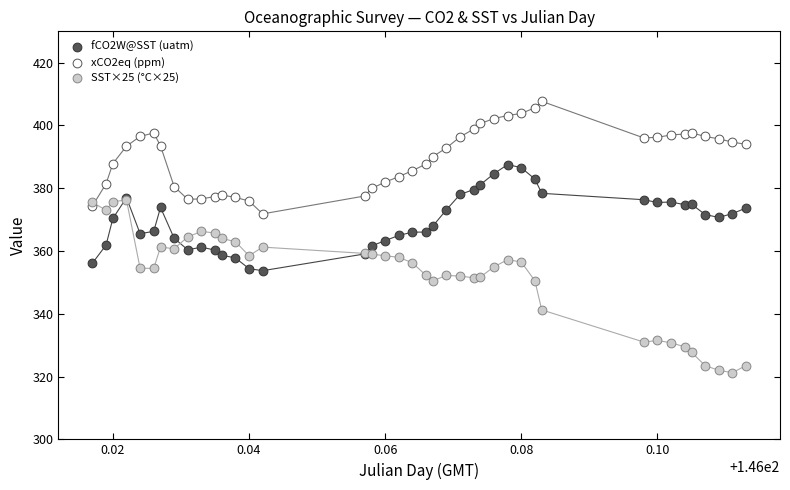

Which series has the largest Y range (max minus min)?

SST×25 (°C×25)